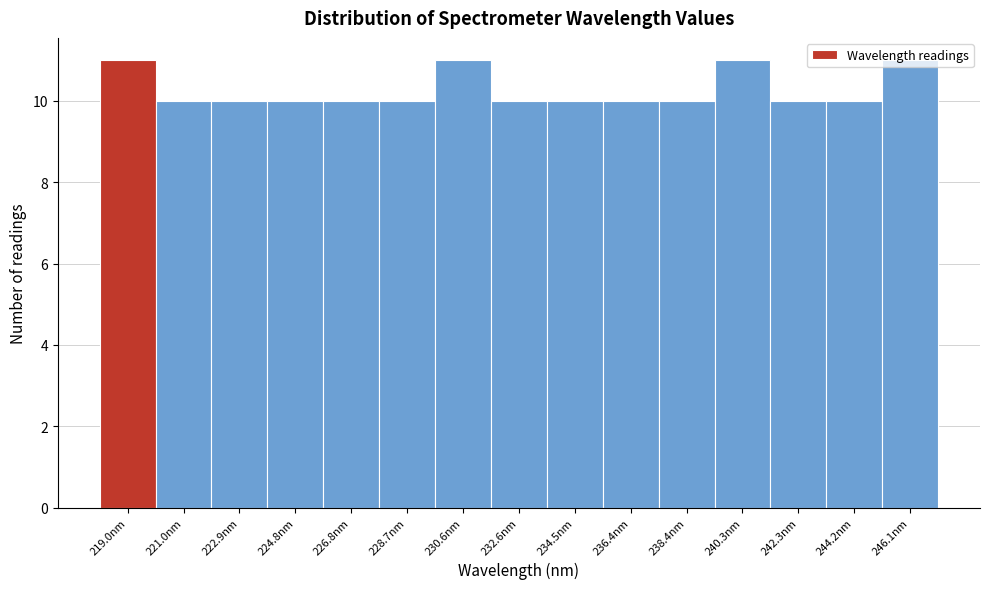

What is the height of the bar covering 235.4 to 237.4 on the x-axis? Neither the bar edges nor the heights are printed on the chart, so give them approximately, as read against the axes.

10